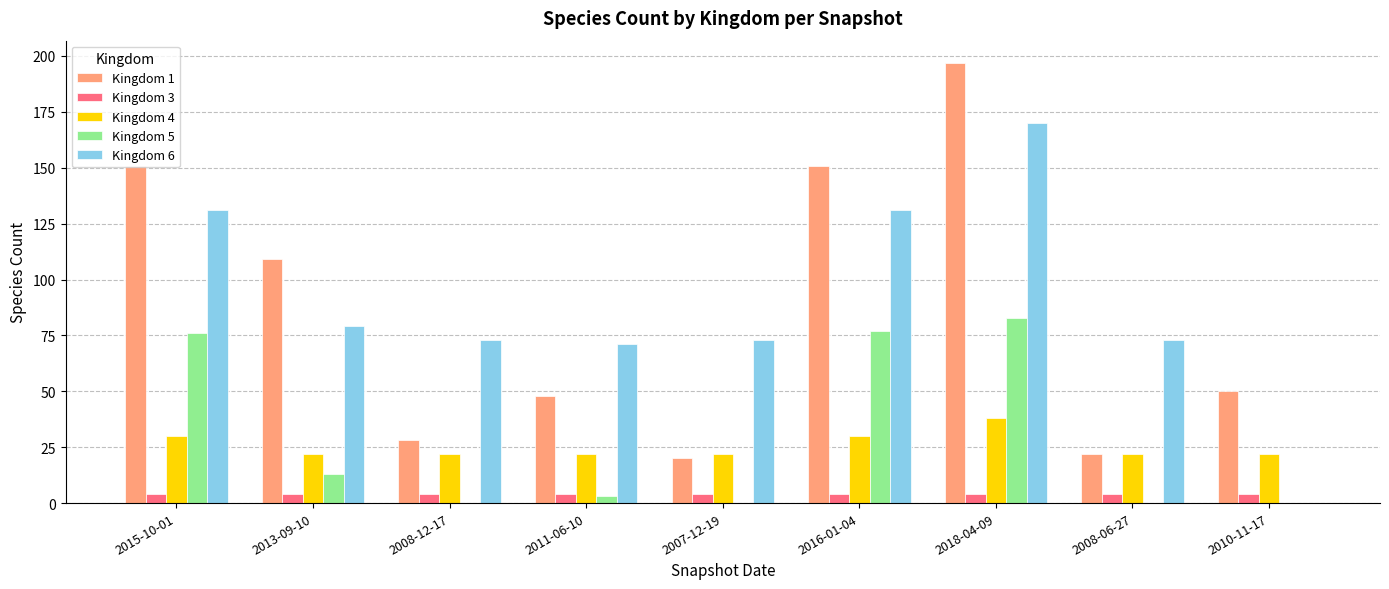

At which category is the sum across all series the highest?

2018-04-09